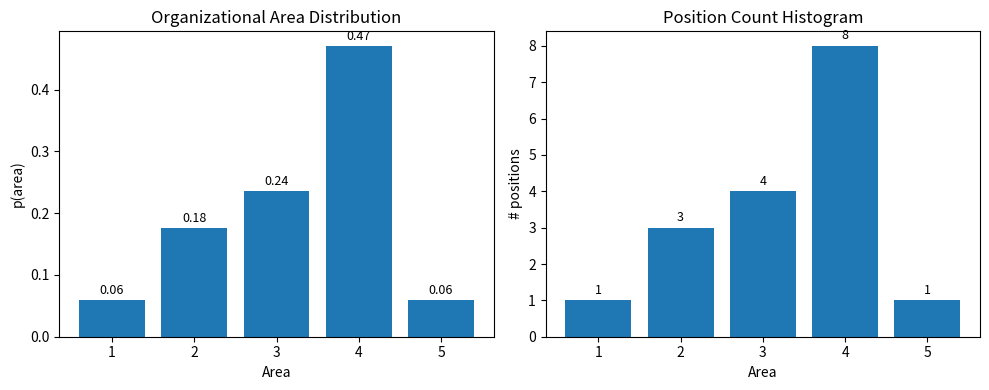

What is the approximate value at 4?

8